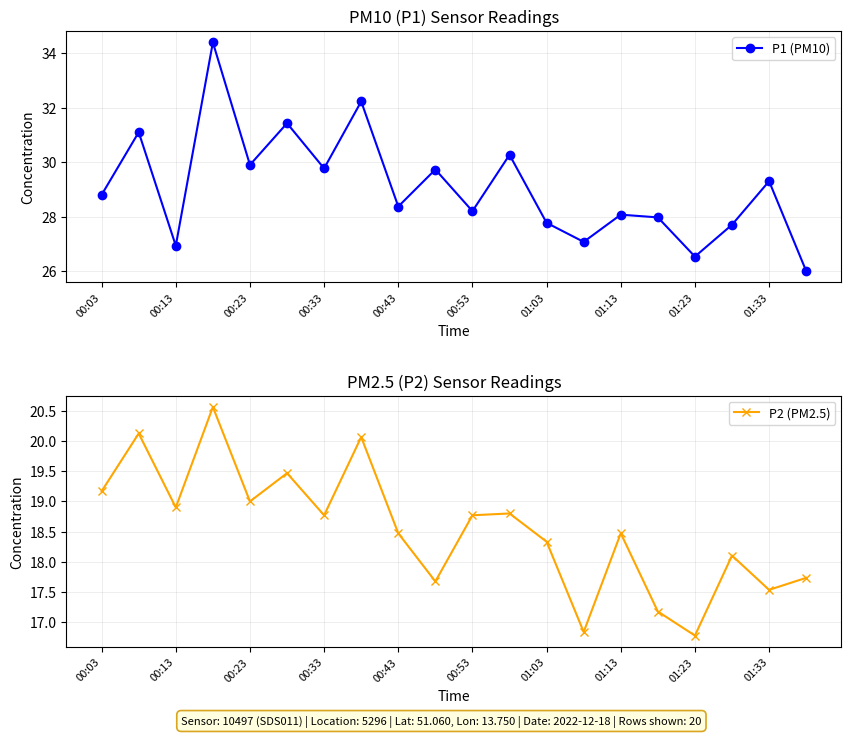

Which series has the largest total across all categories?

P1 (PM10)